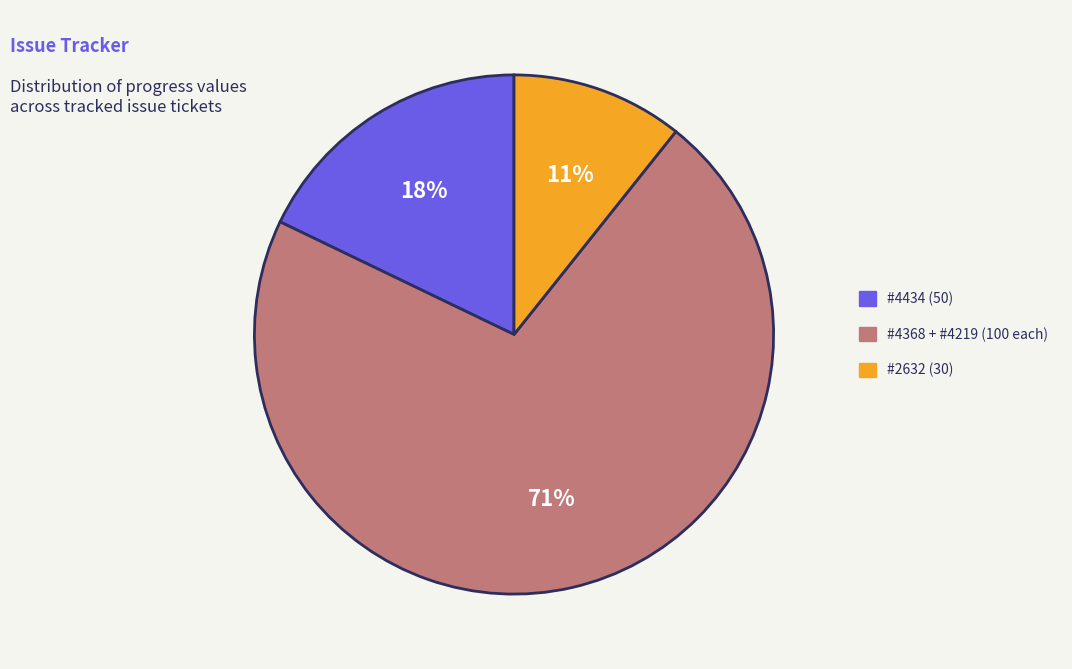

How many segments does this pie chart have?

3